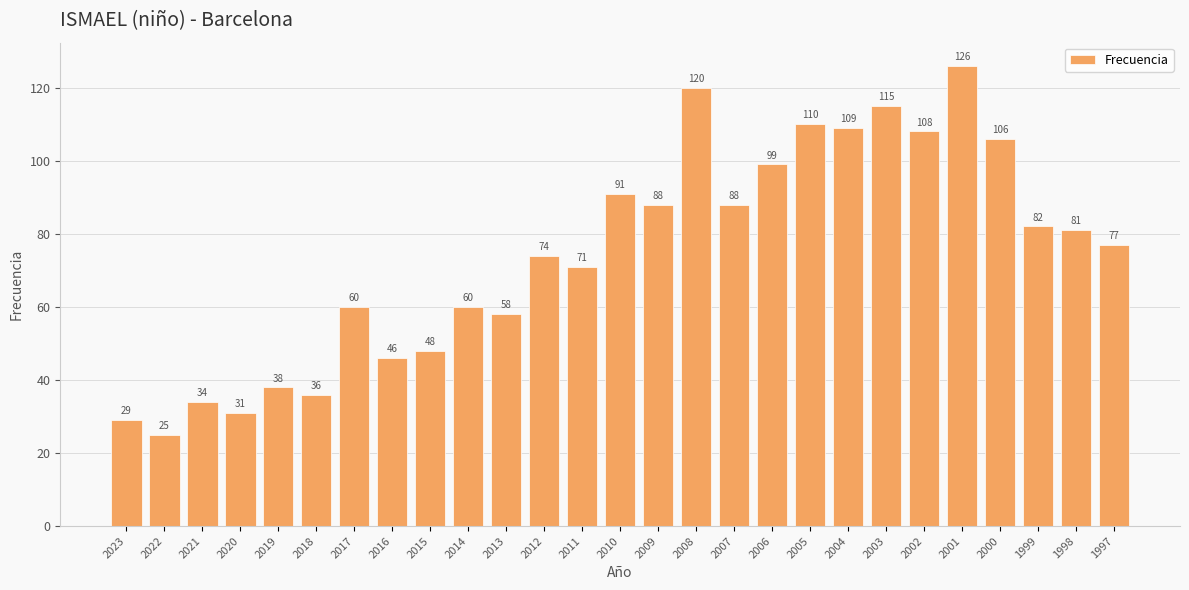

What is the approximate value at 2000, to the nearest 10?

110